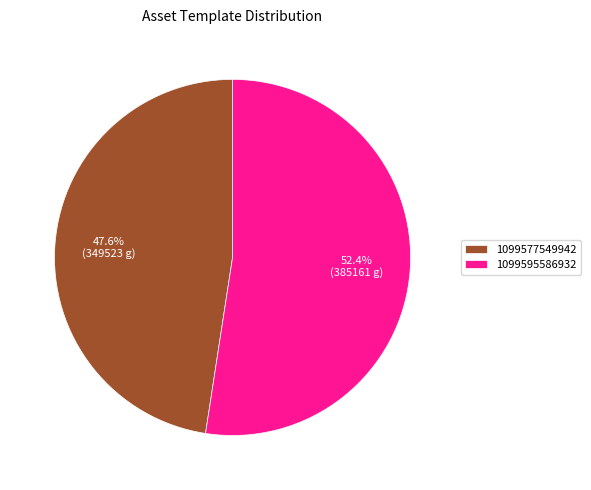

To the nearest percent, what is the combined percentage of 1099577549942 and 1099595586932?

100%